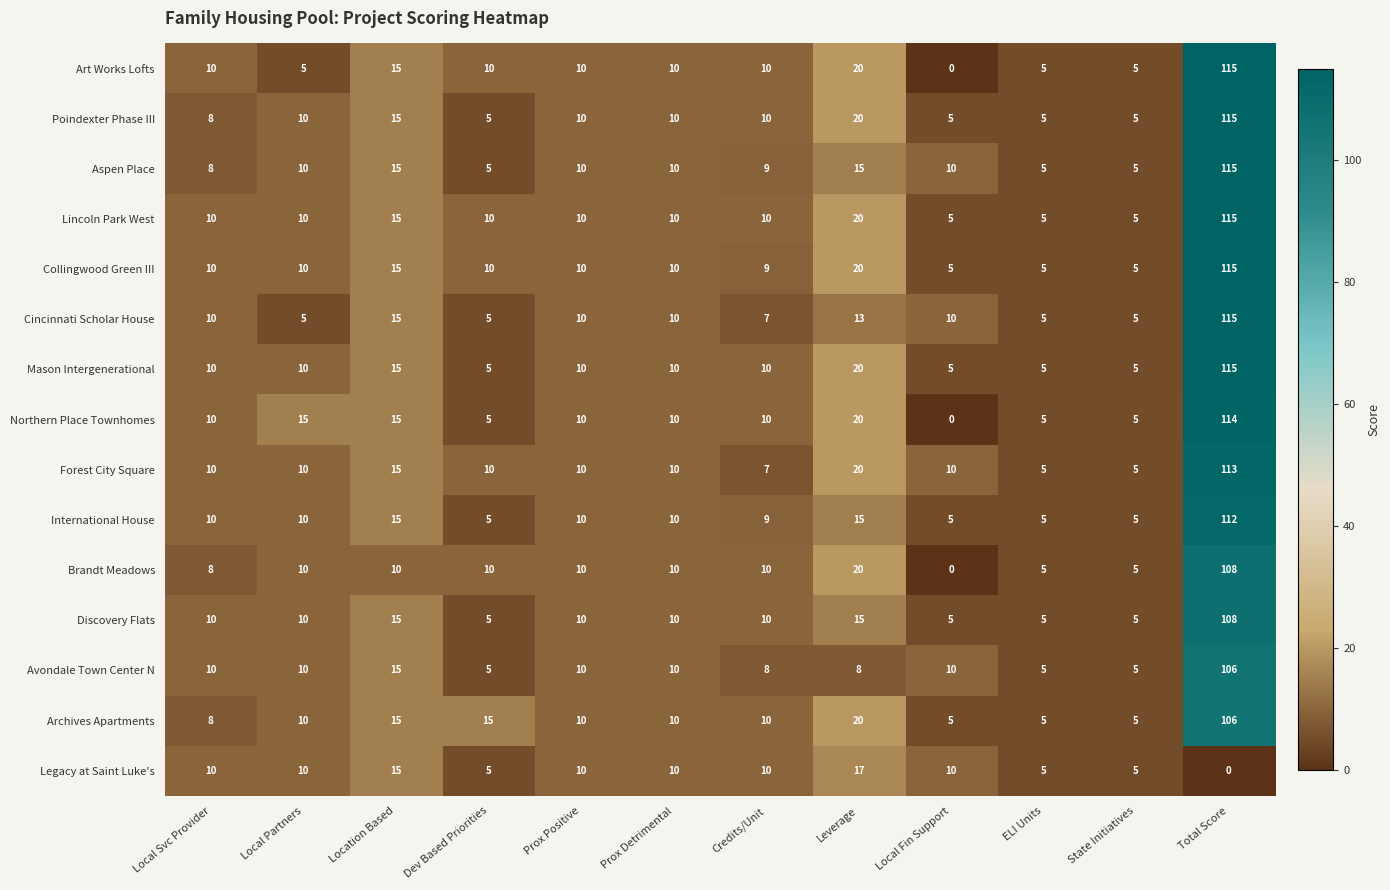

What is the sum of the Discovery Flats values at Local Fin Support and Leverage?

20